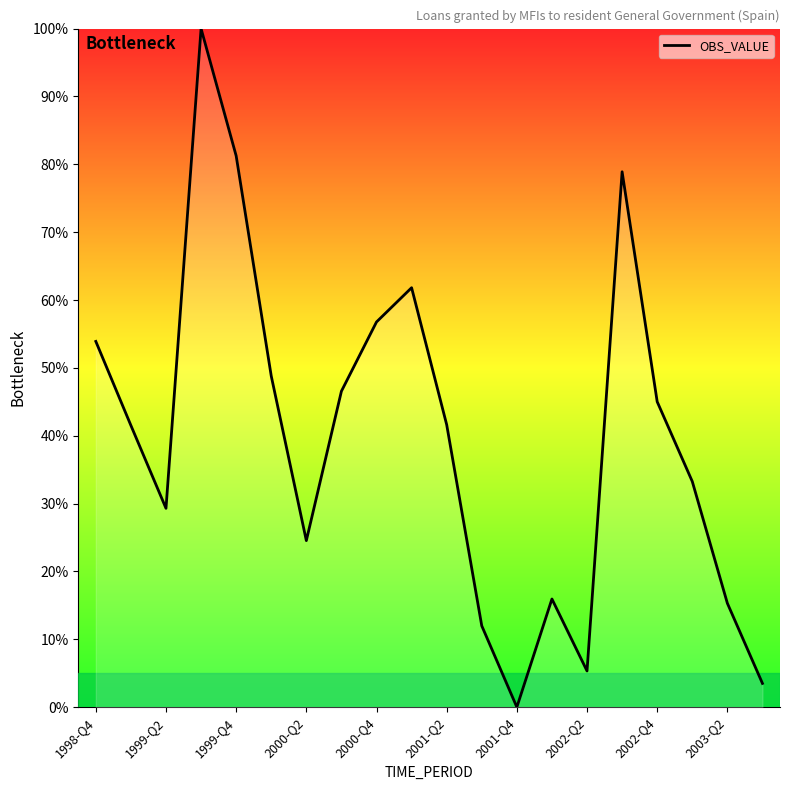

What is the difference between the maximum and minimum values?

100.0